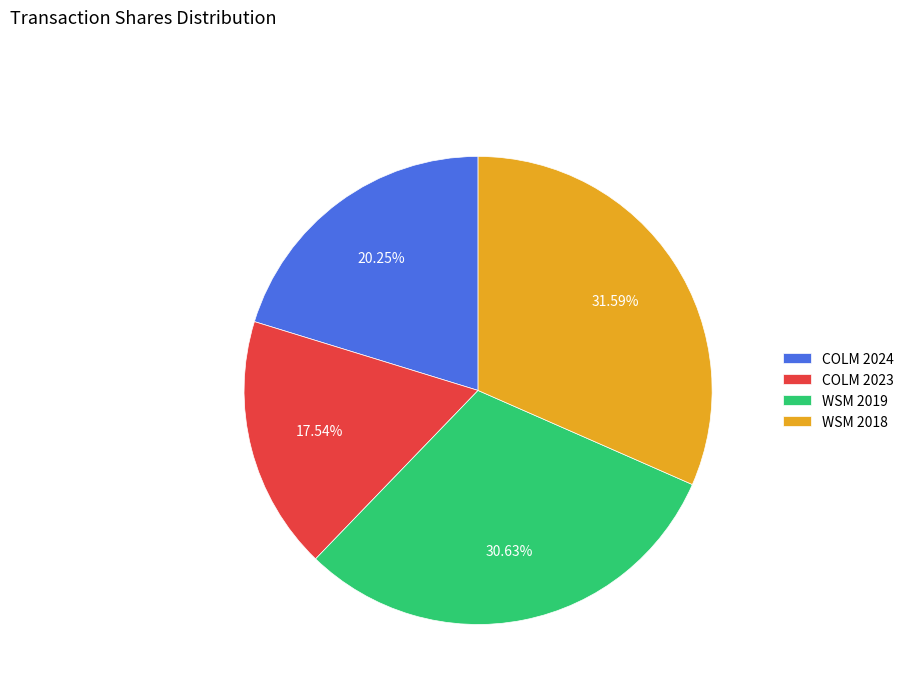

What portion of the pie excludes COLM 2024?

79.8%